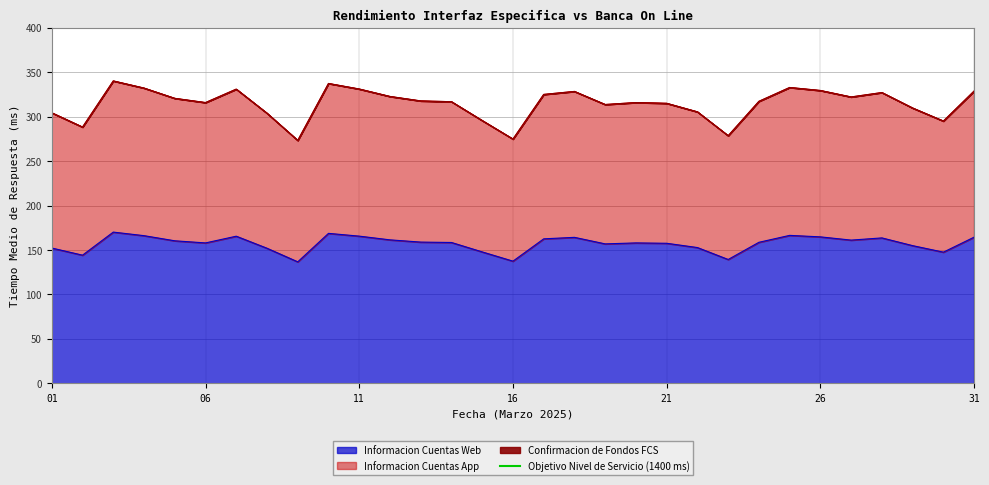

What is the minimum value for Informacion Cuentas Web?

136.7